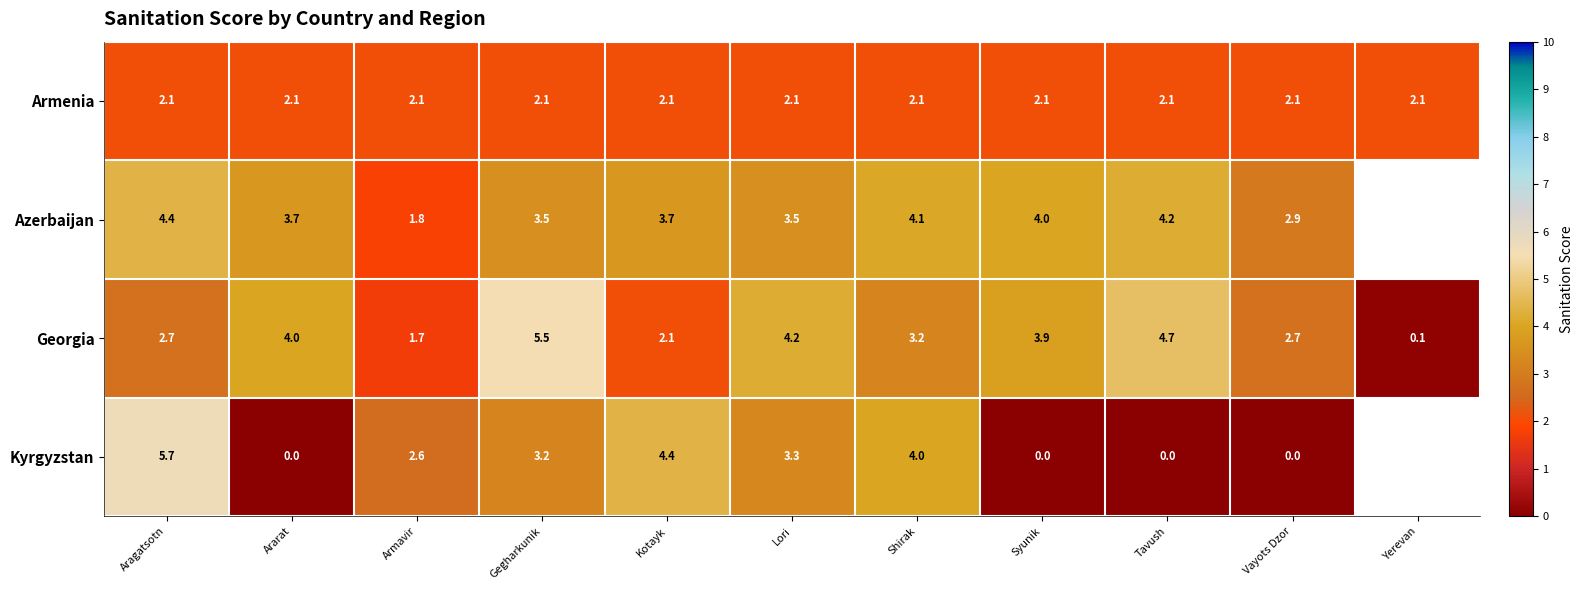

Which has a higher value, Ararat or Armavir?

Ararat